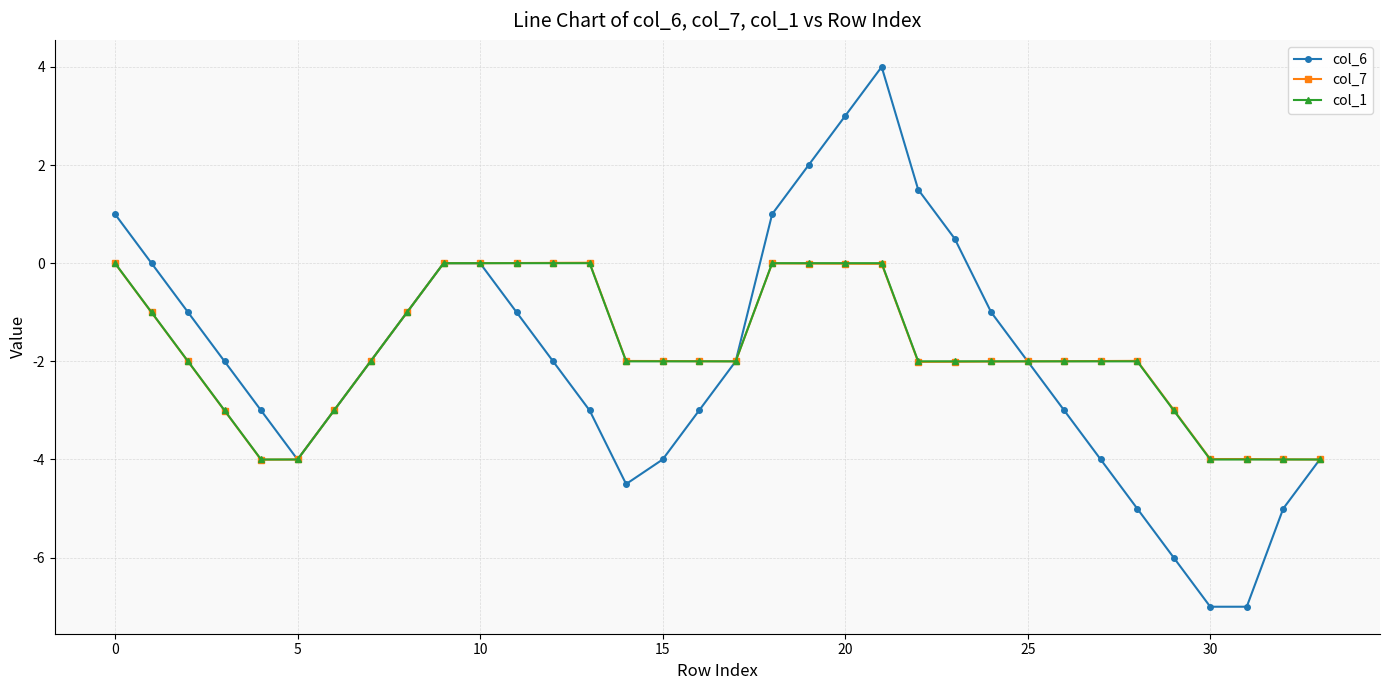

What is the lowest value of the col_7 series?

-4.0